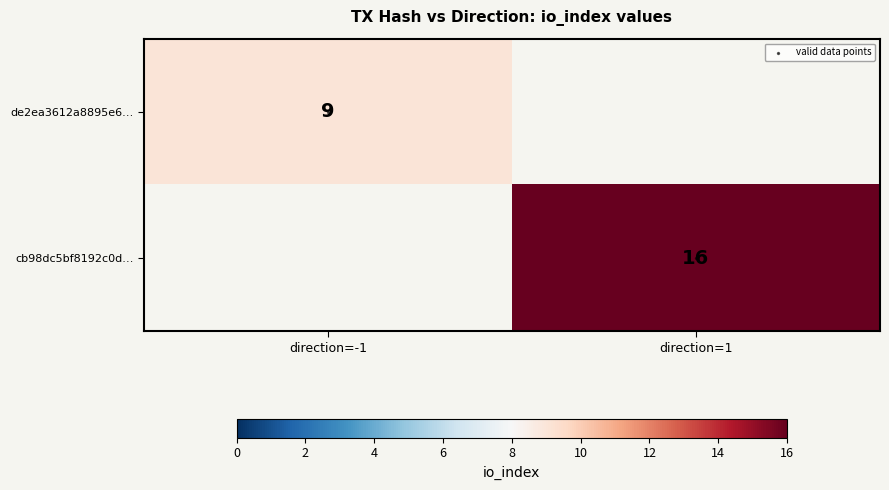

At which label is de2ea3612a8895e6… closest to 9?

direction=-1